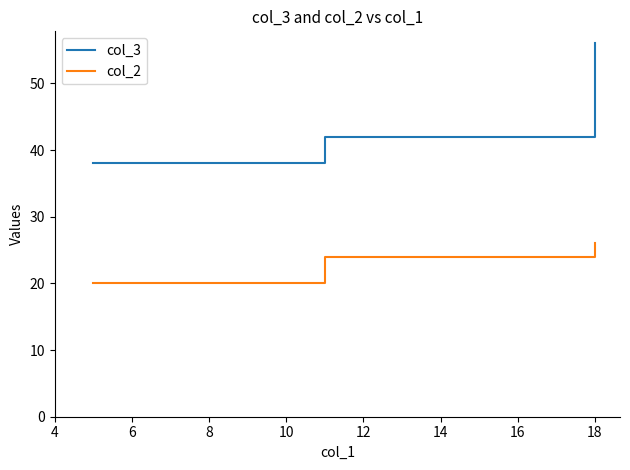

True or false: col_3 has a value of 67 at 18.

False